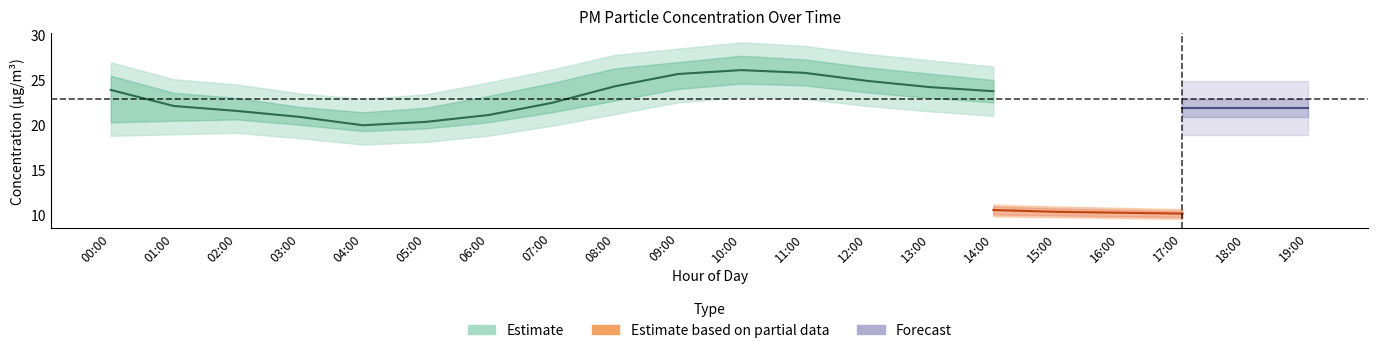

What is the label of the 9th point from the left?

08:00